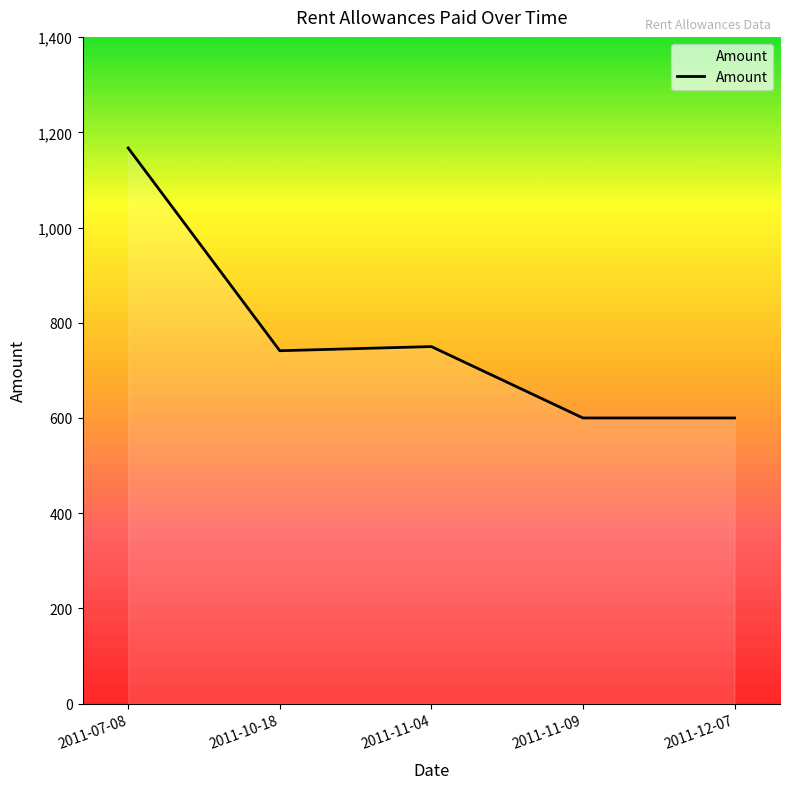

Is it true that the value at 2011-12-07 is 600.0?

True